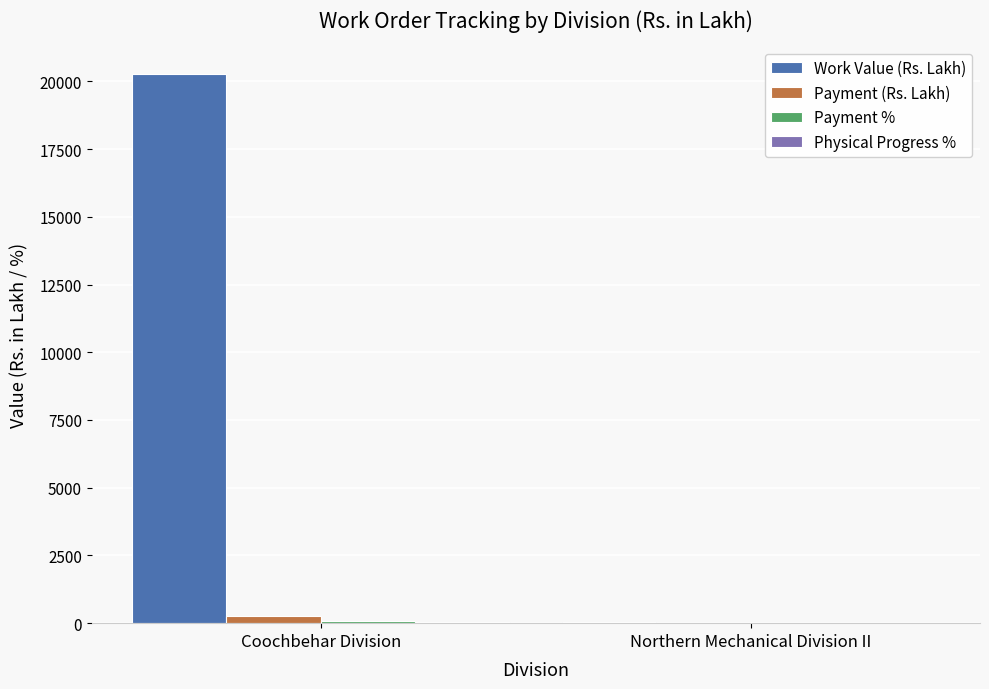

Which series has the widest spread of values?

Work Value (Rs. Lakh)